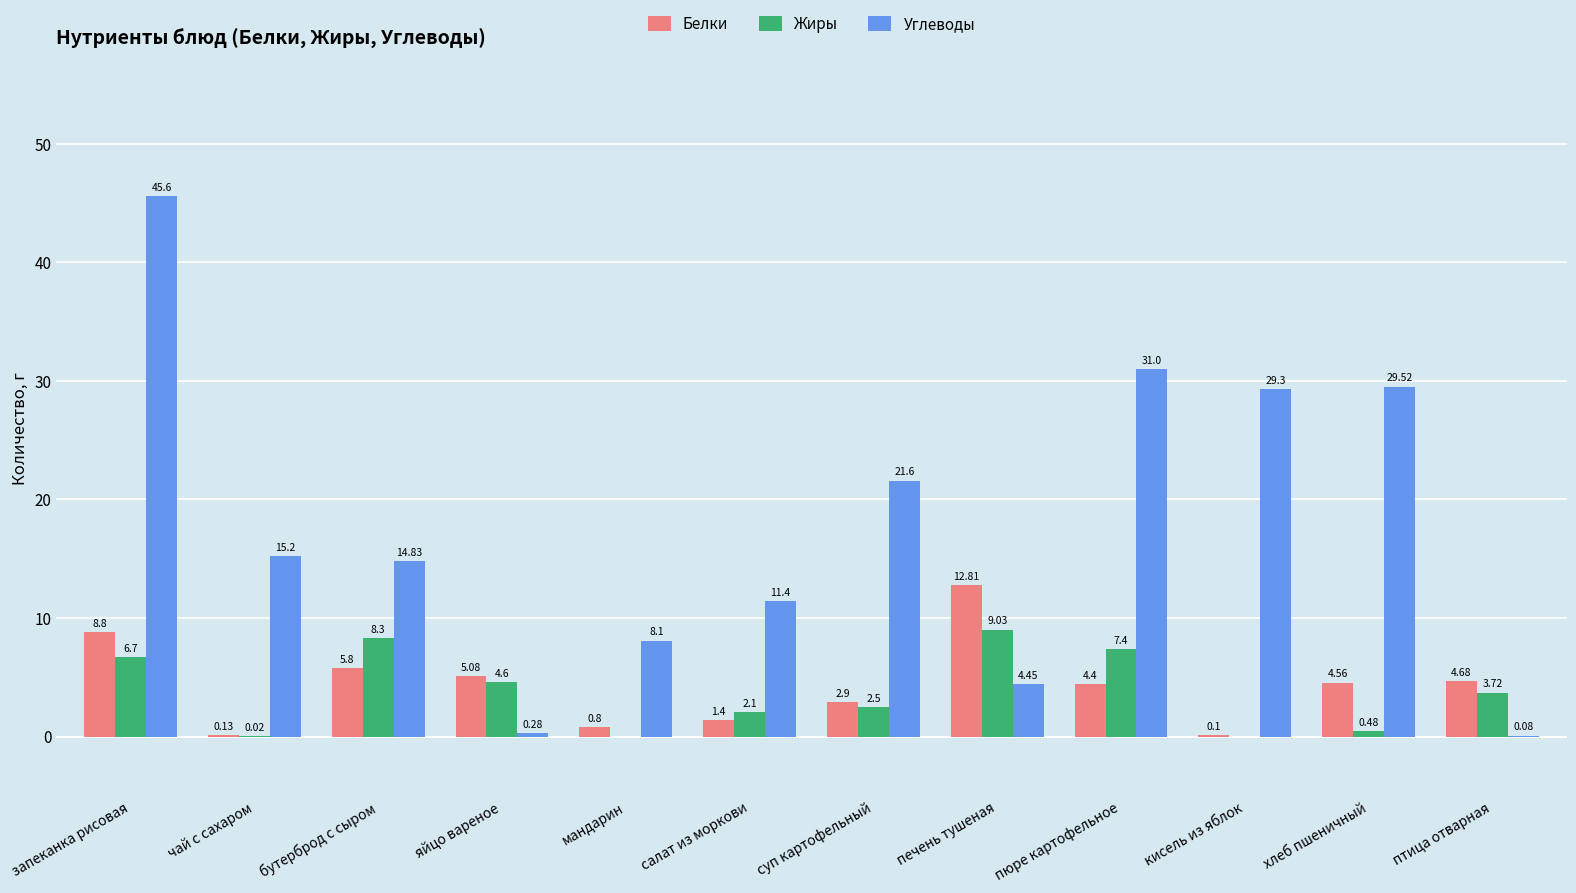

Which category has the highest value in the Углеводы series?

запеканка рисовая